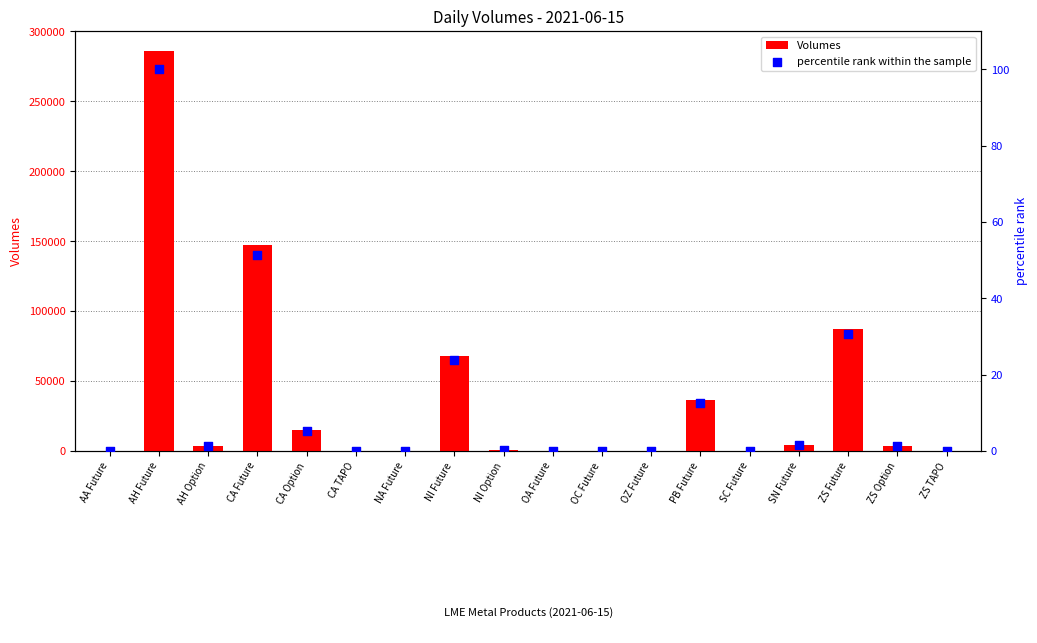

Which series reaches the maximum Y coordinate?

Volumes